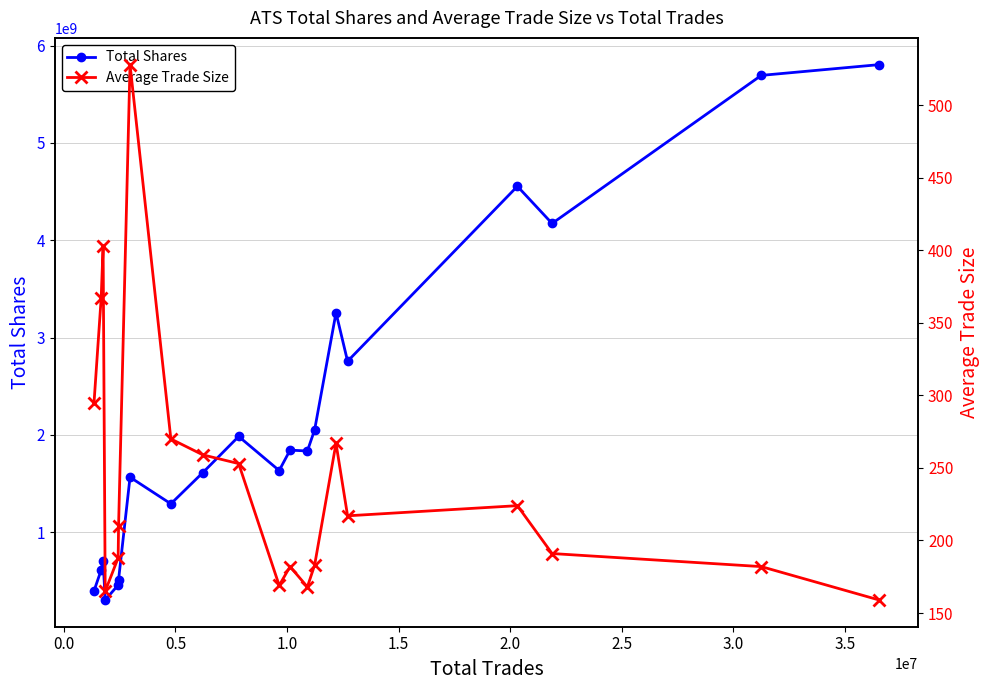

True or false: Total Shares has more than 2 points higher than both neighbors.

True